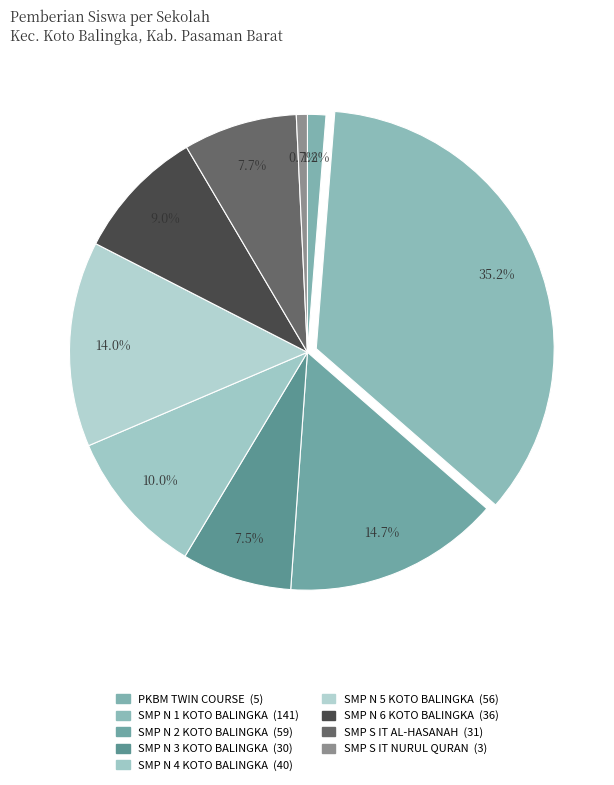

To the nearest percent, what is the combined percentage of SMP N 3 KOTO BALINGKA and PKBM TWIN COURSE?

9%